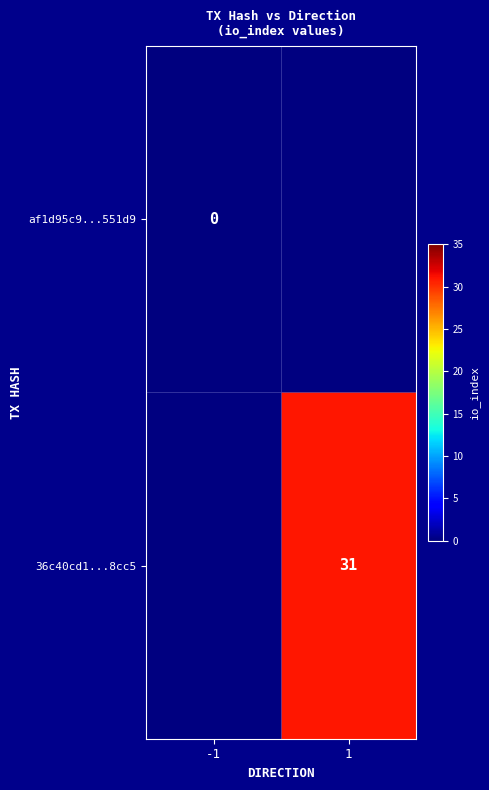

Is it true that 36c40cd1...8cc5 equals 21 at 1?

False